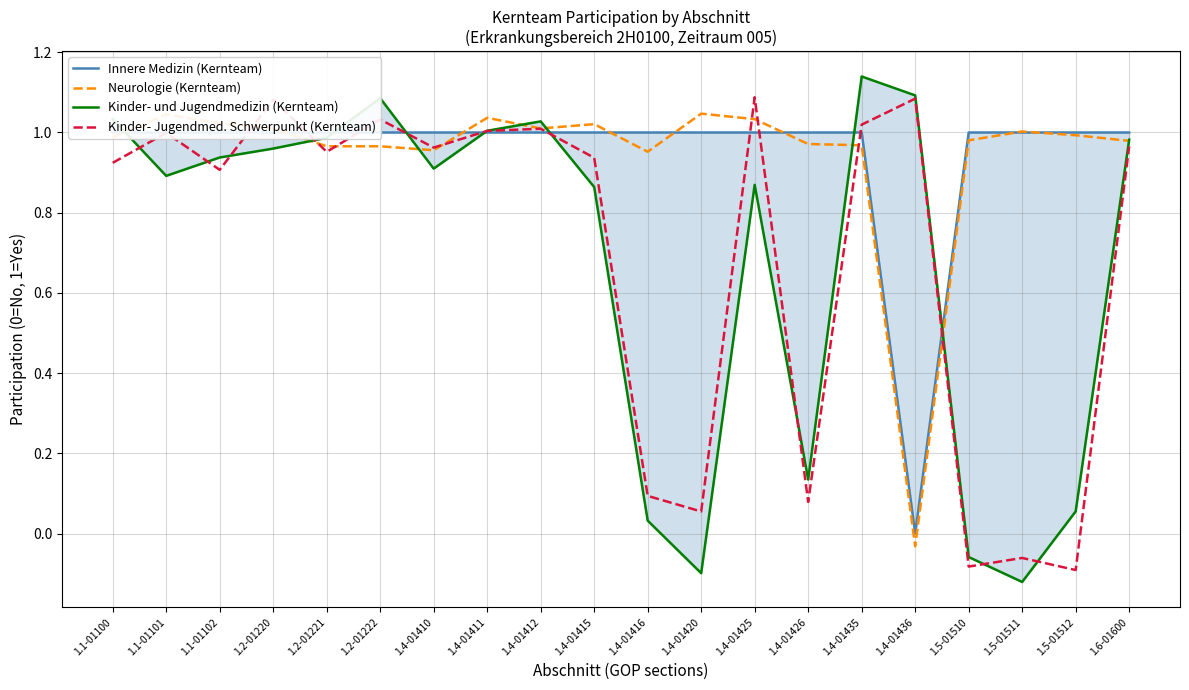

At which label is Kinder- Jugendmed. Schwerpunkt (Kernteam) closest to 0?

1.4-01420